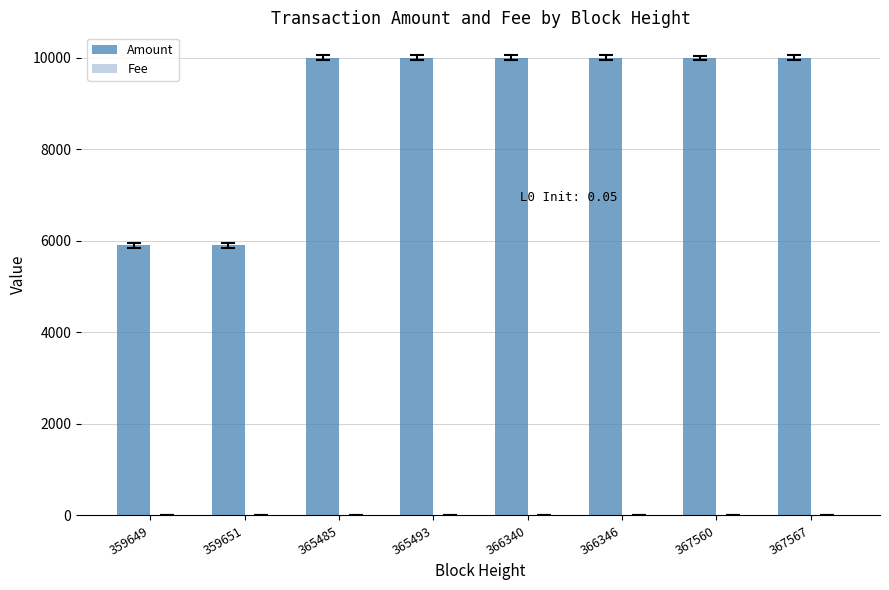

What is the sum of all Amount values?

71804